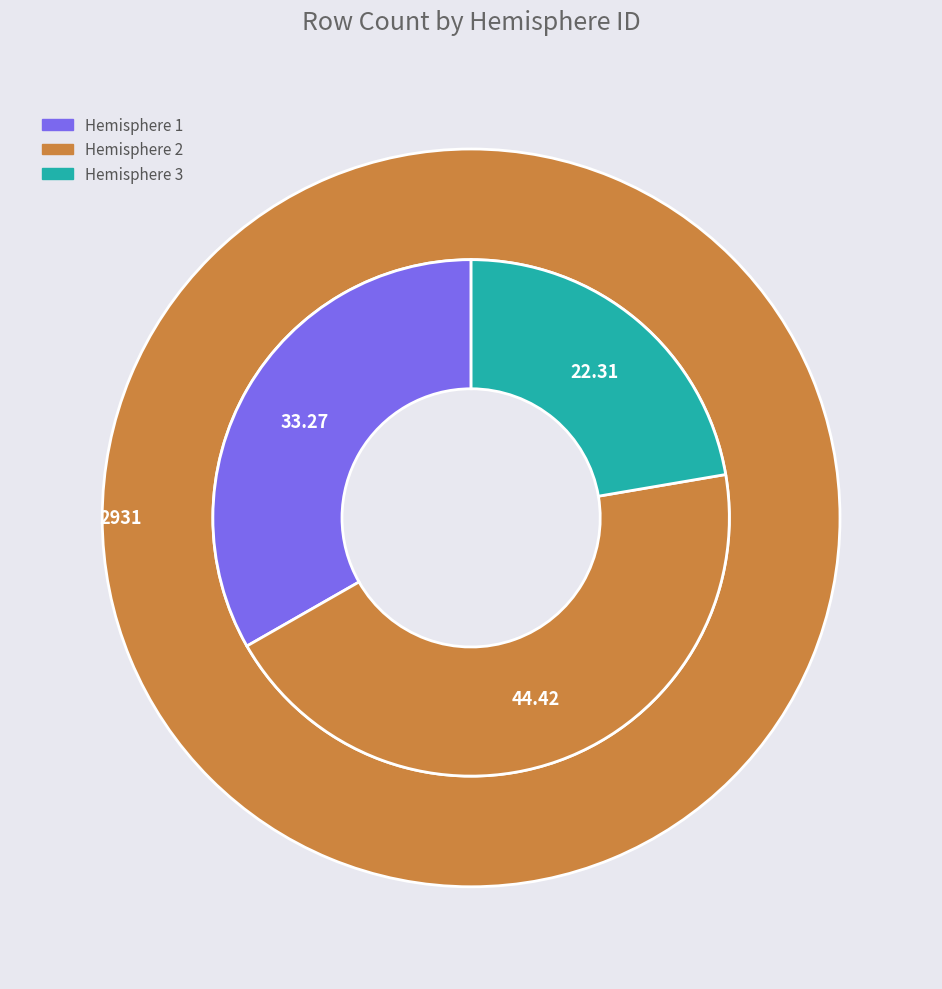

Is Hemisphere 3 the majority of the pie?

No